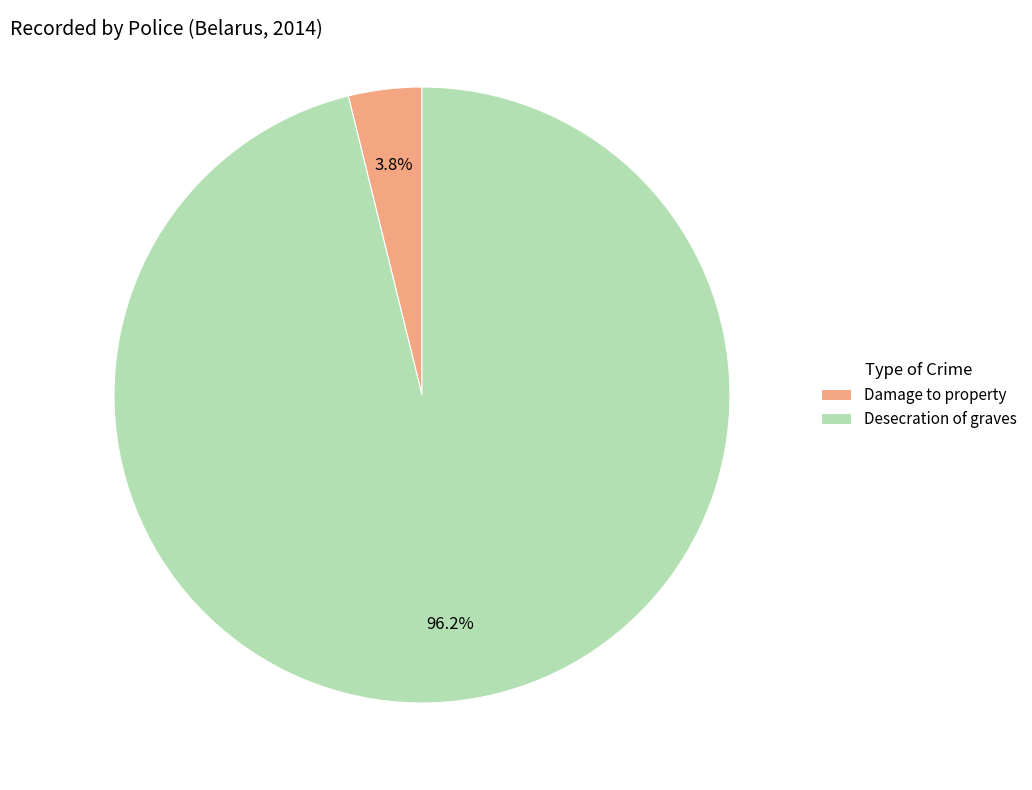

True or false: Damage to property accounts for 4% of the total.

True